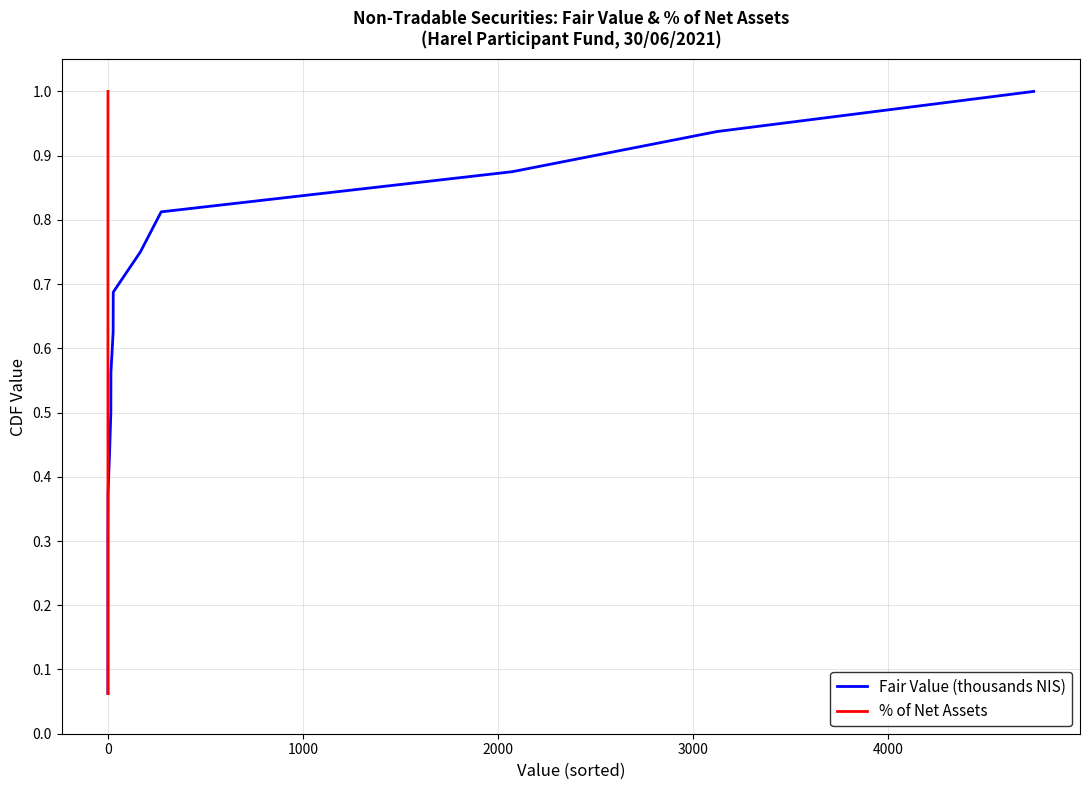

What is the lowest value of the Fair Value (thousands NIS) series?

0.1